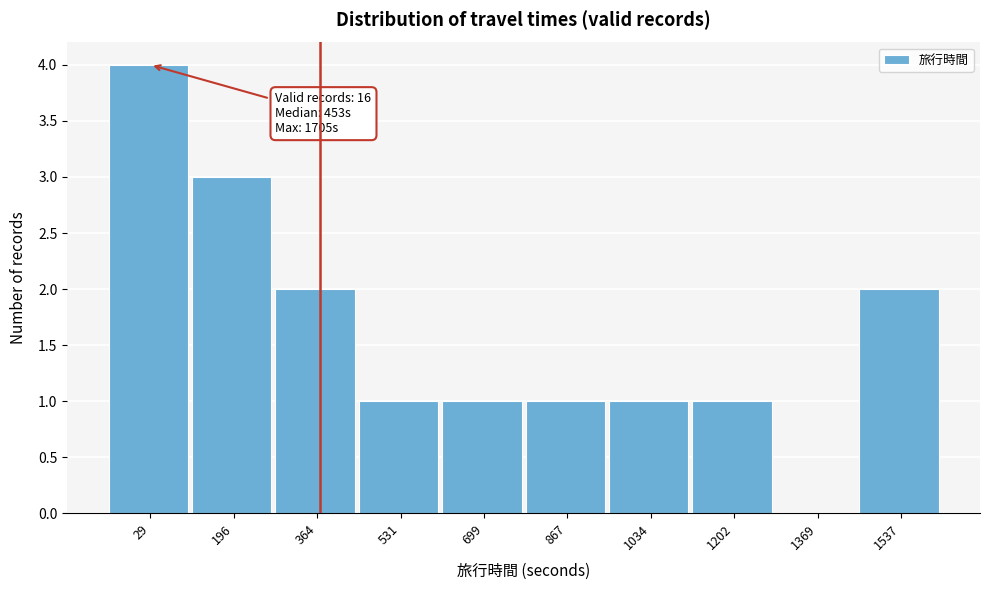

Reading left to right, list all the values displayed in this chart.

29=4	196=3	364=2	531=1	699=1	867=1	1034=1	1202=1	1369=0	1537=2